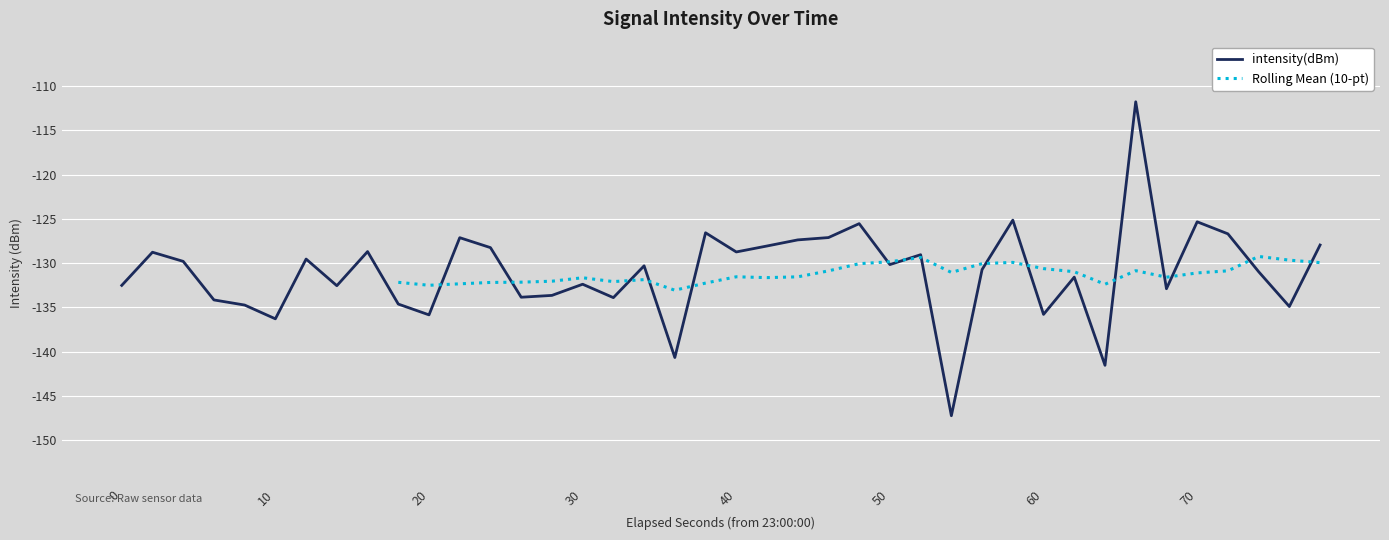

The intensity(dBm) series shows -130.2 at 50. True or false?

True